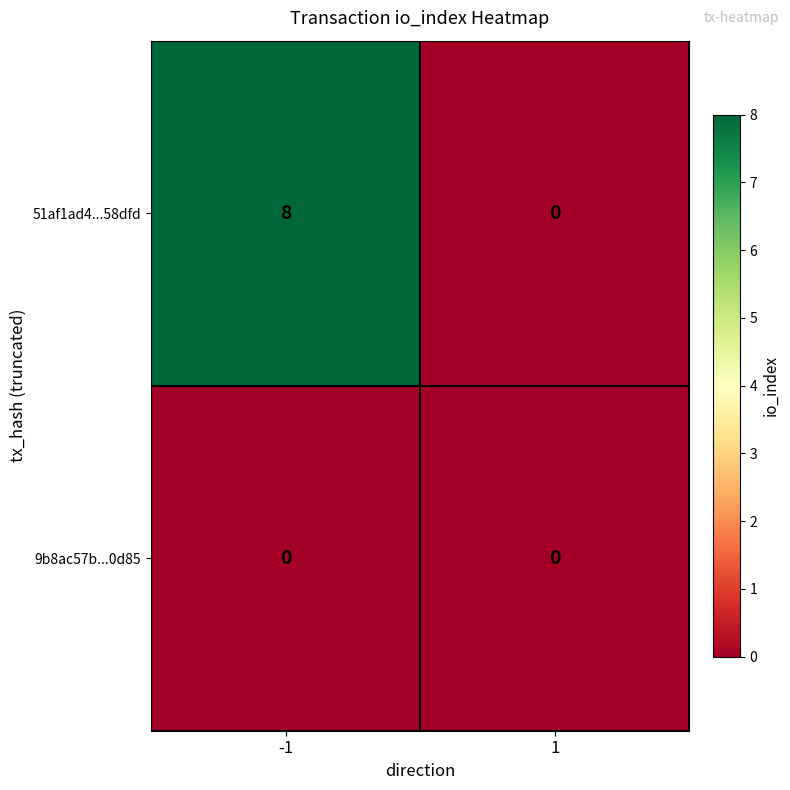

Reading left to right, list all the values displayed in this chart.

51af1ad4...58dfd: 8	0
9b8ac57b...0d85: 0	0